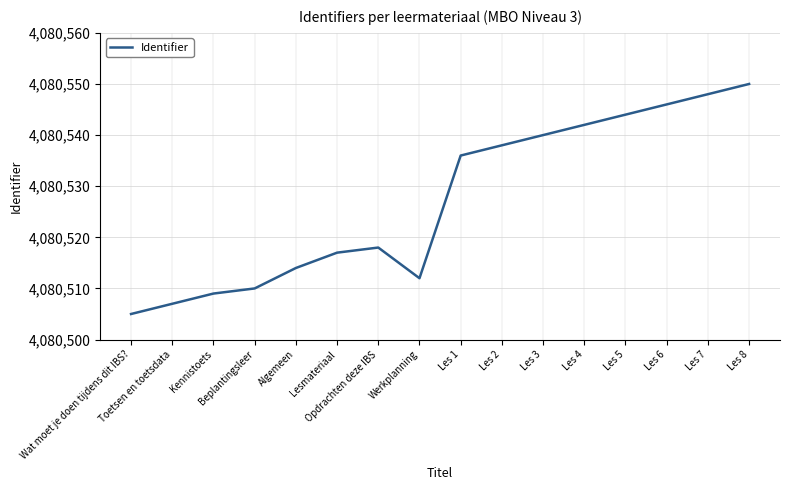

Where is the first local minimum?

Werkplanning